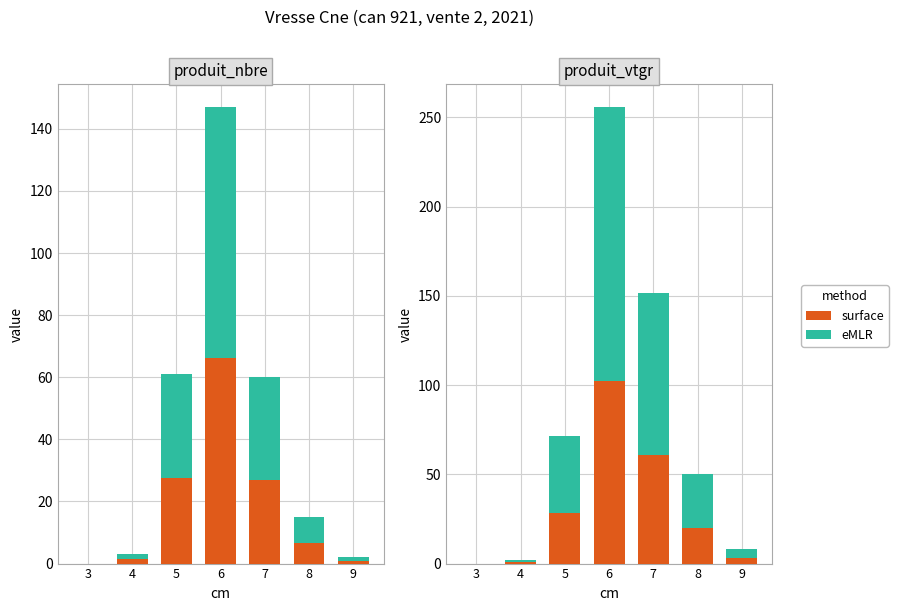

What is the average value of the eMLR series?

46.2